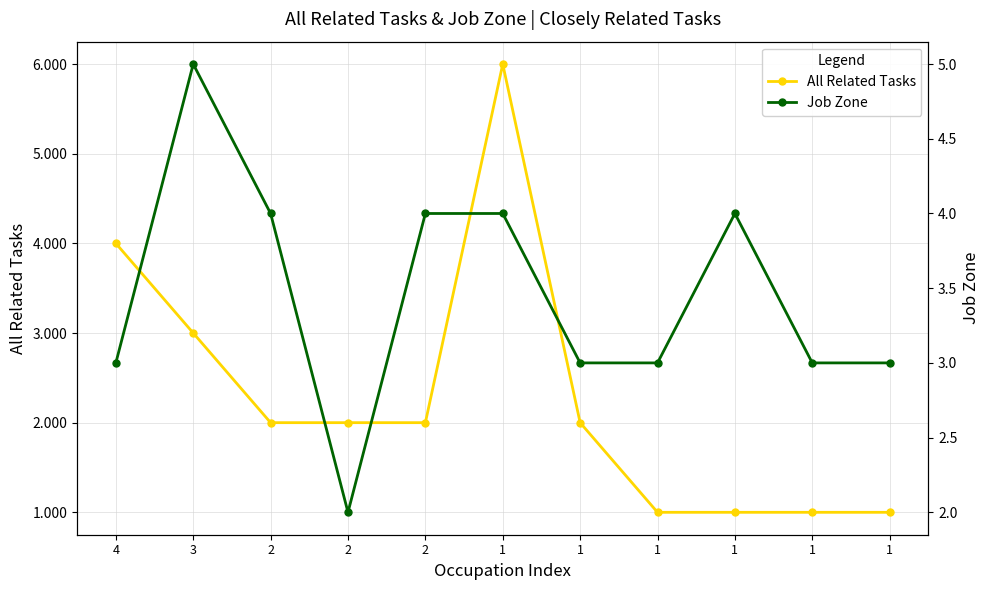

What is the value of the Job Zone point at the 8th from the left?

4